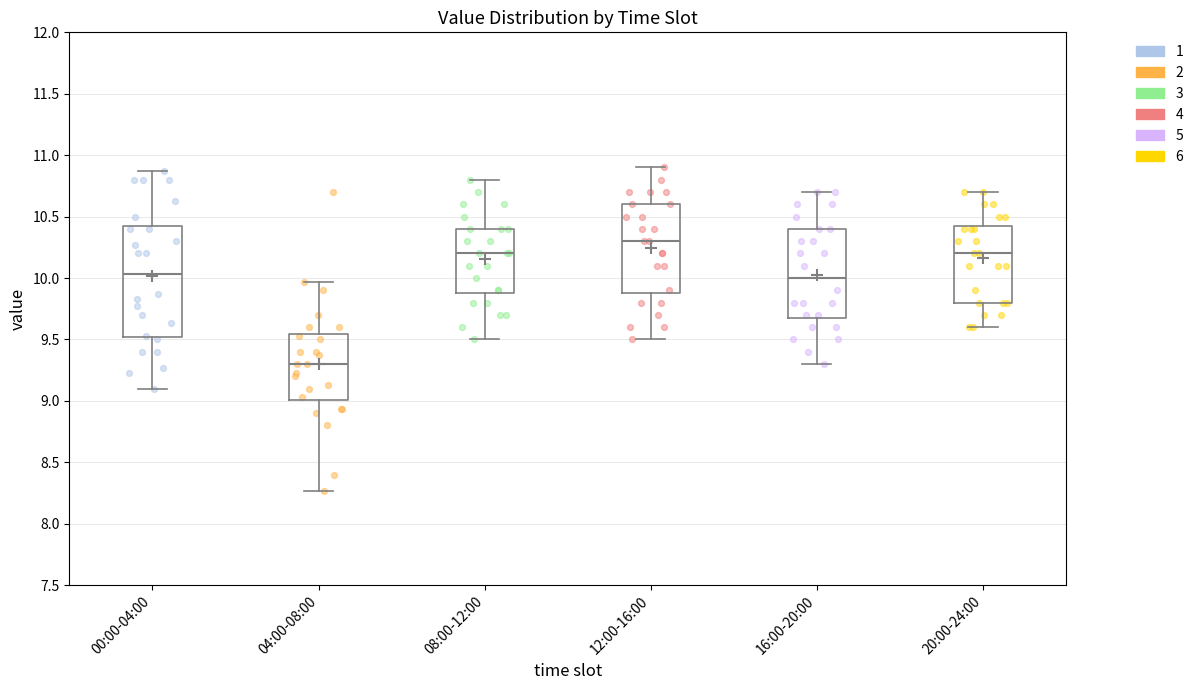

Which box has the highest median line?

12:00-16:00